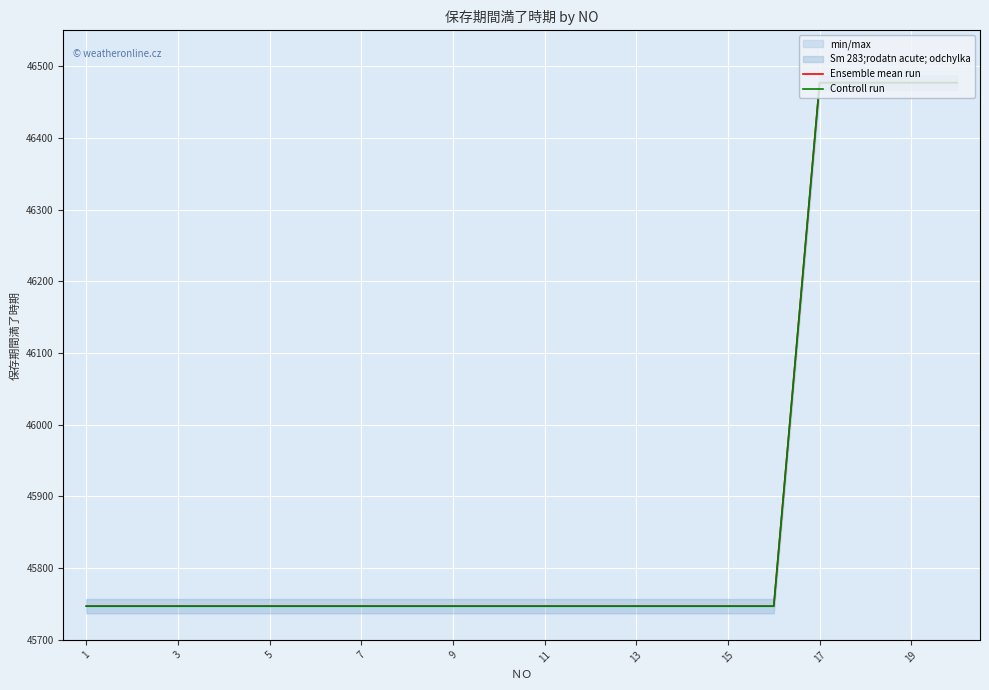

True or false: Ensemble mean run has a value of 45747 at 15.

True